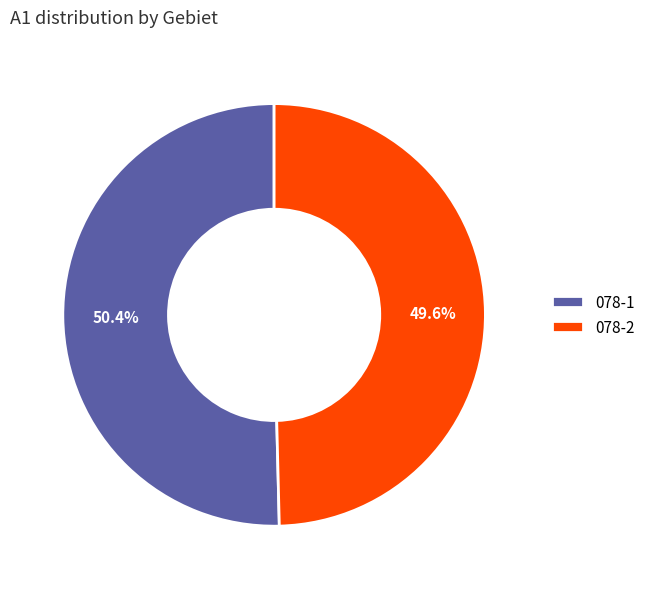

Does any single category account for the majority?

Yes